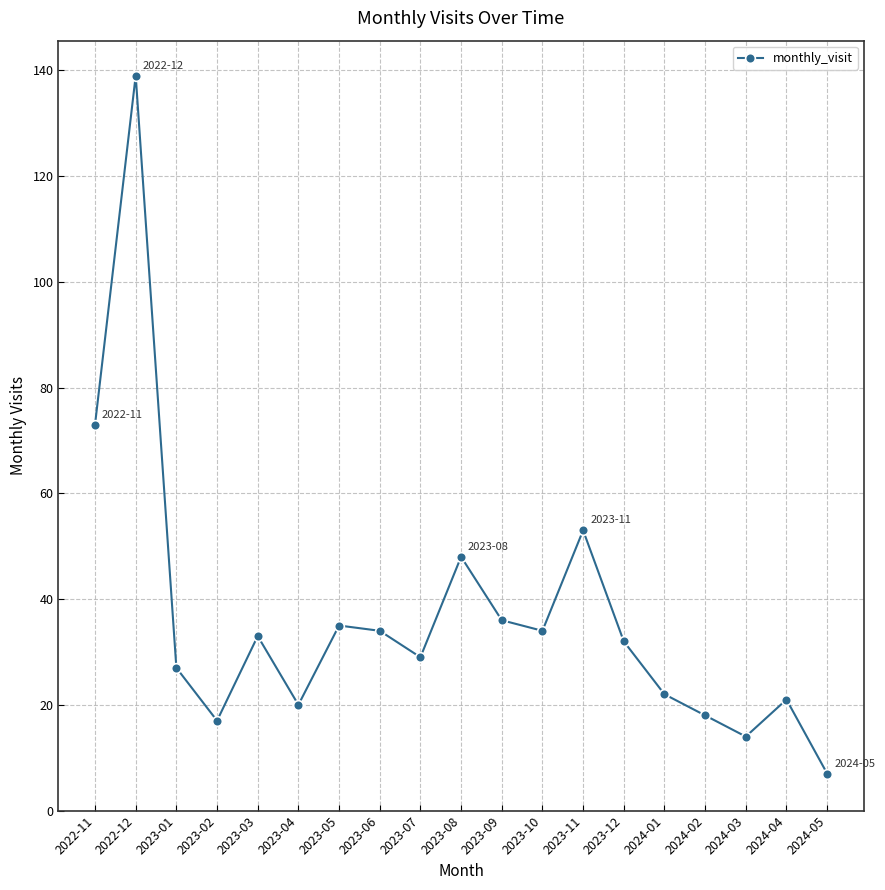

The value at 2023-12 is 32. True or false?

True